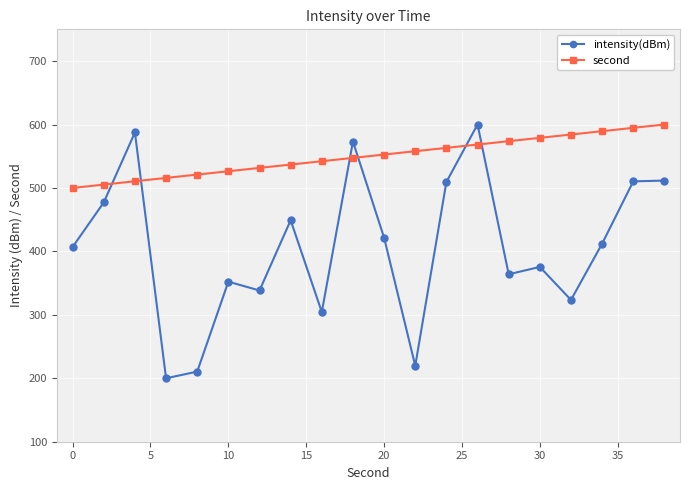

After their last crossing, which series has the higher values: intensity(dBm) or second?

second